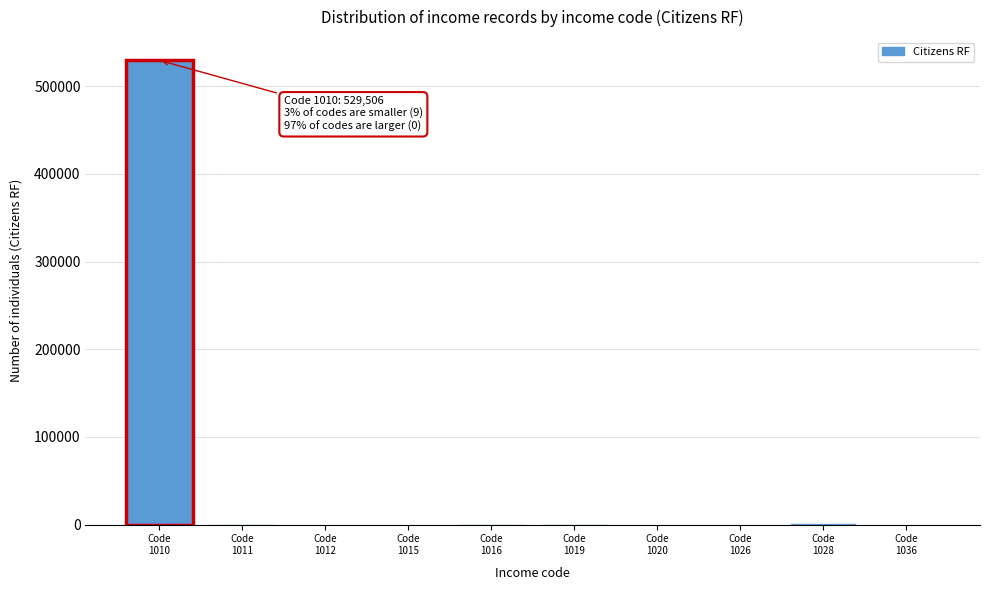

What is the sum of all values?

533042